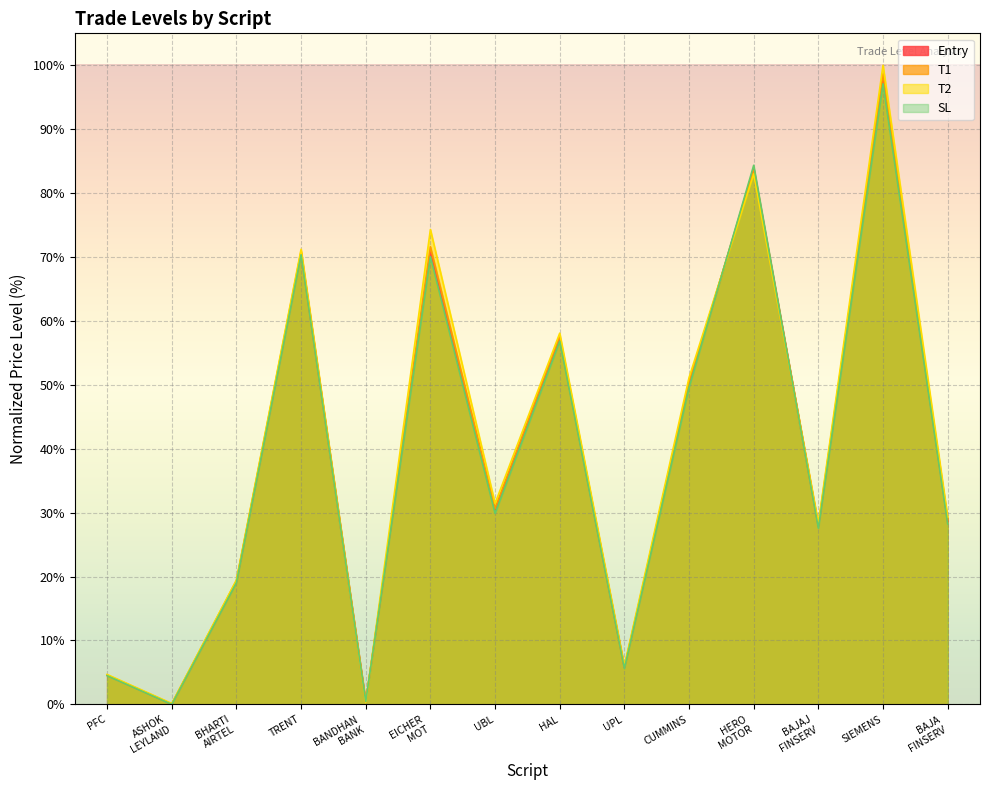

True or false: Entry and SL cross at least once.

True